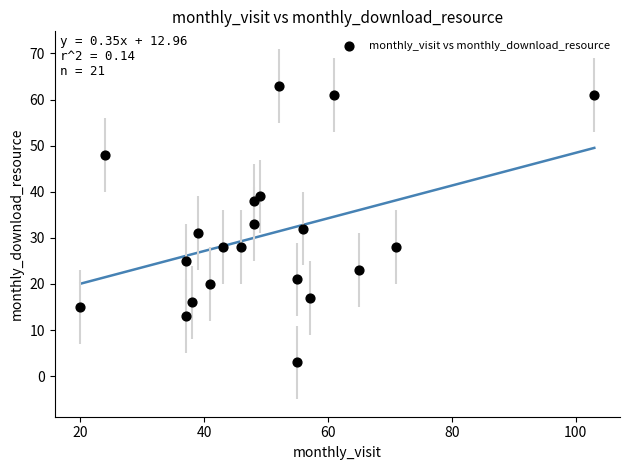

What is the range of X values (max minus min)?

83